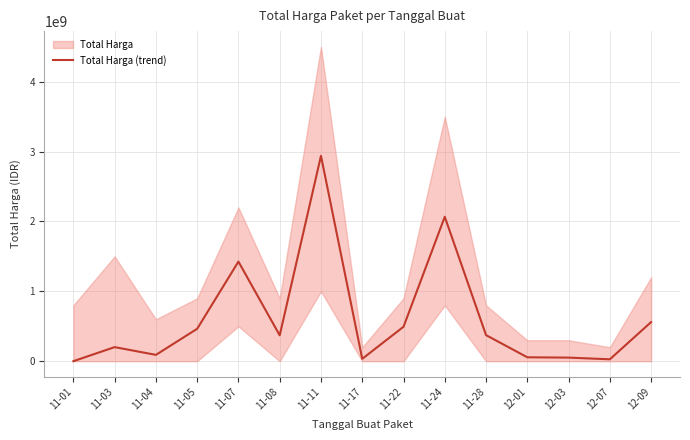

Count the number of values greater than 370568300.

7